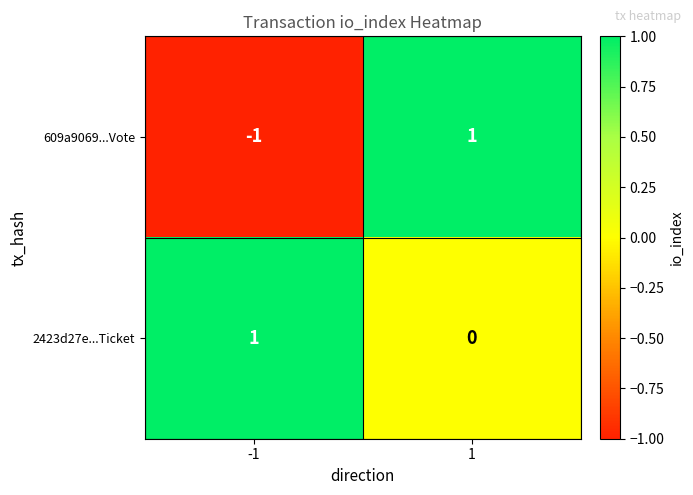

List the labels in order of 2423d27e...Ticket value, smallest first.

1, -1